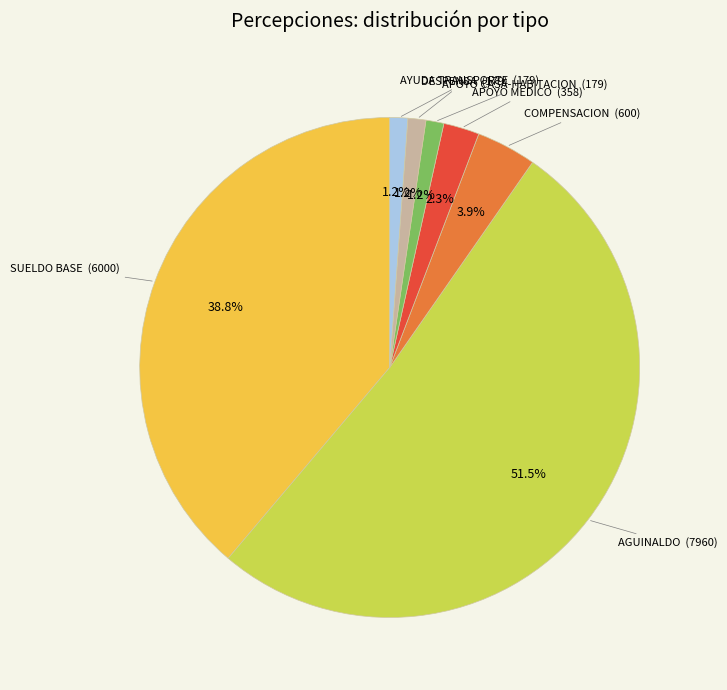

Is there a majority slice in this chart?

Yes